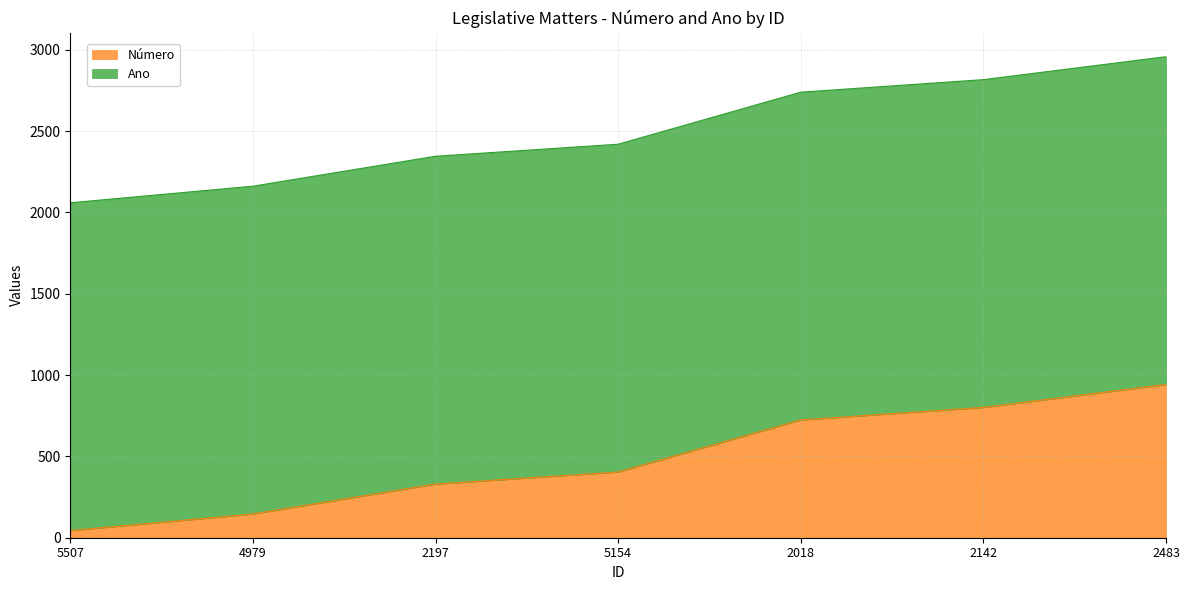

How many values are below 404?

3